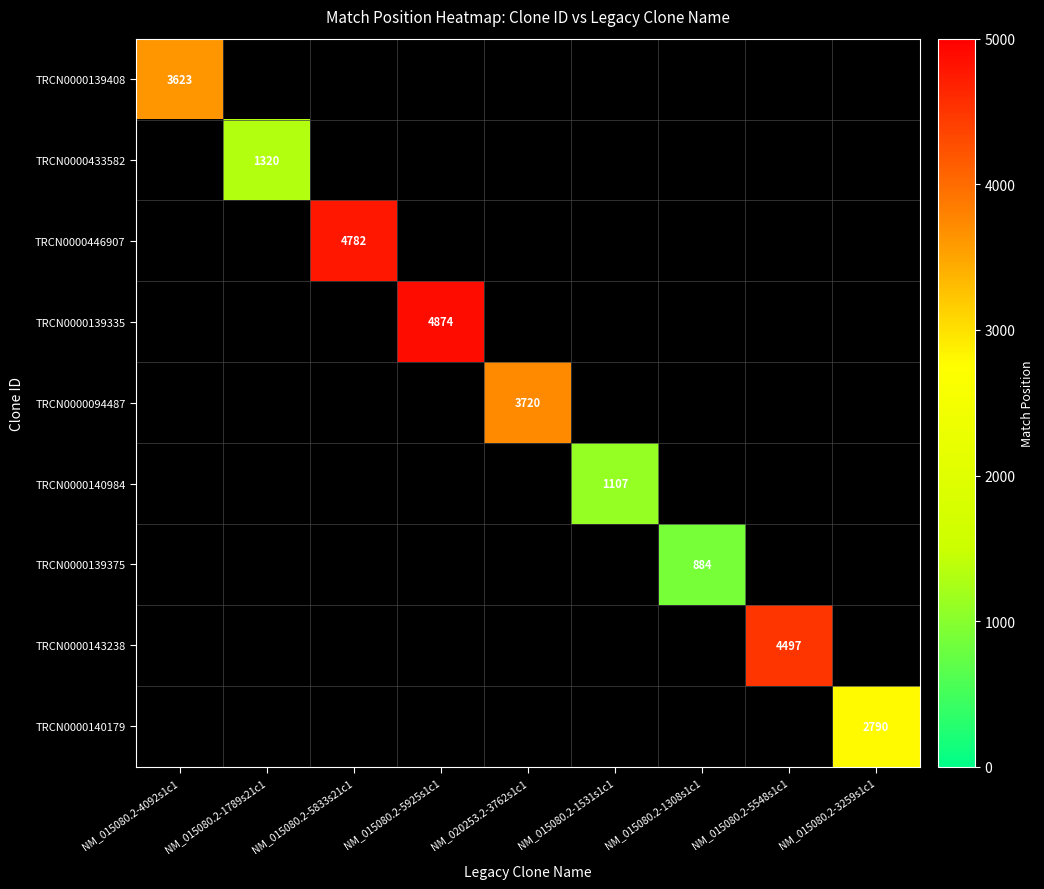

True or false: TRCN0000143238 has a value of 4497 at NM_015080.2-5548s1c1.

True